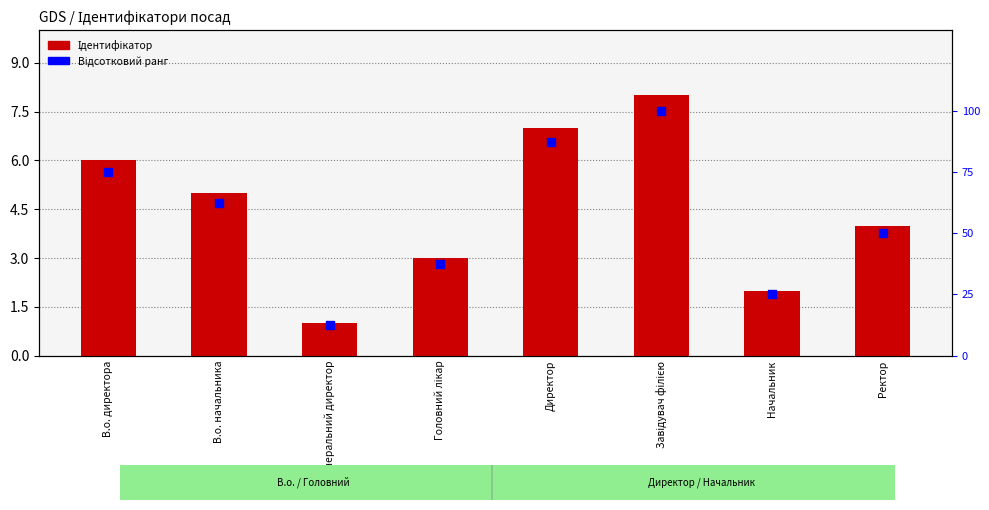

At how many categories does at least one series exceed 85?

2